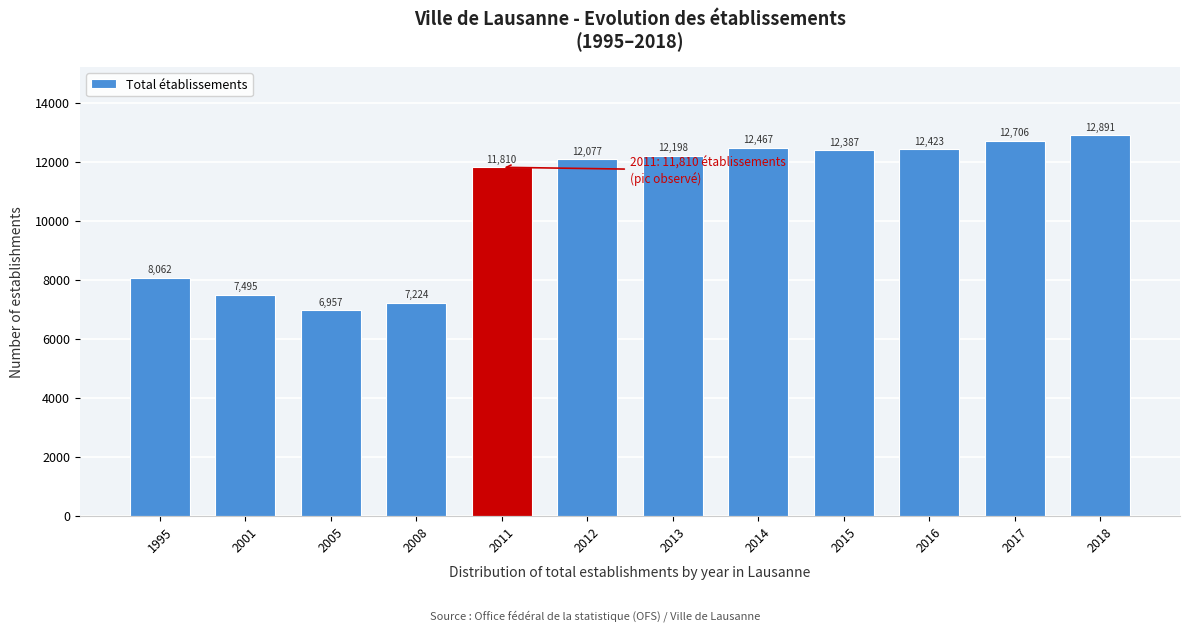

Reading right to left, extract all data points from this chart.

12891	12706	12423	12387	12467	12198	12077	11810	7224	6957	7495	8062